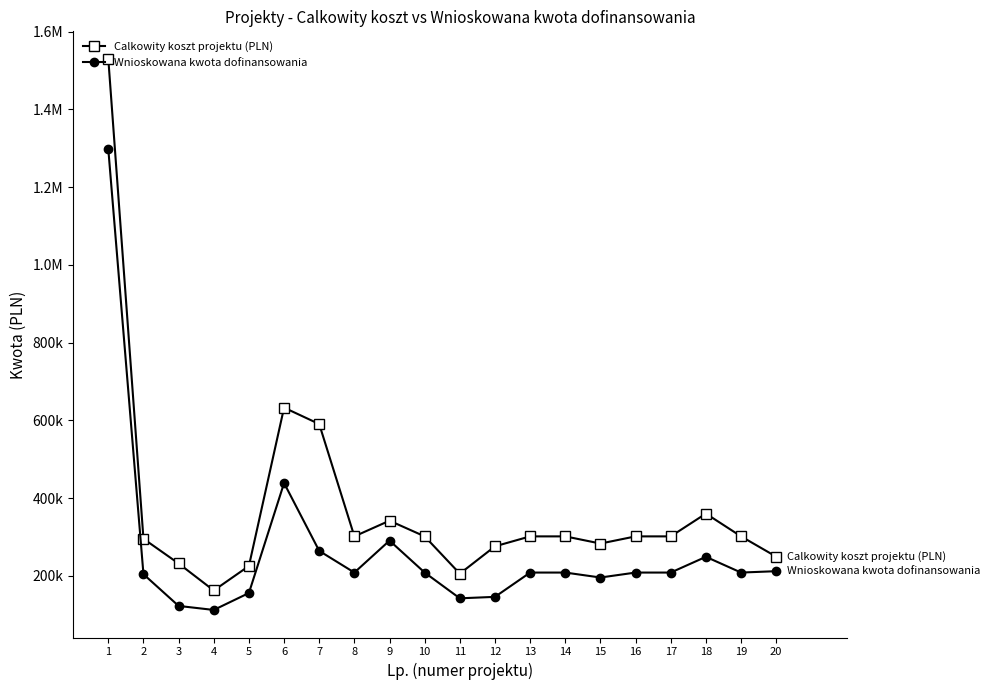

Is this an area chart (filled region under the line)?

No